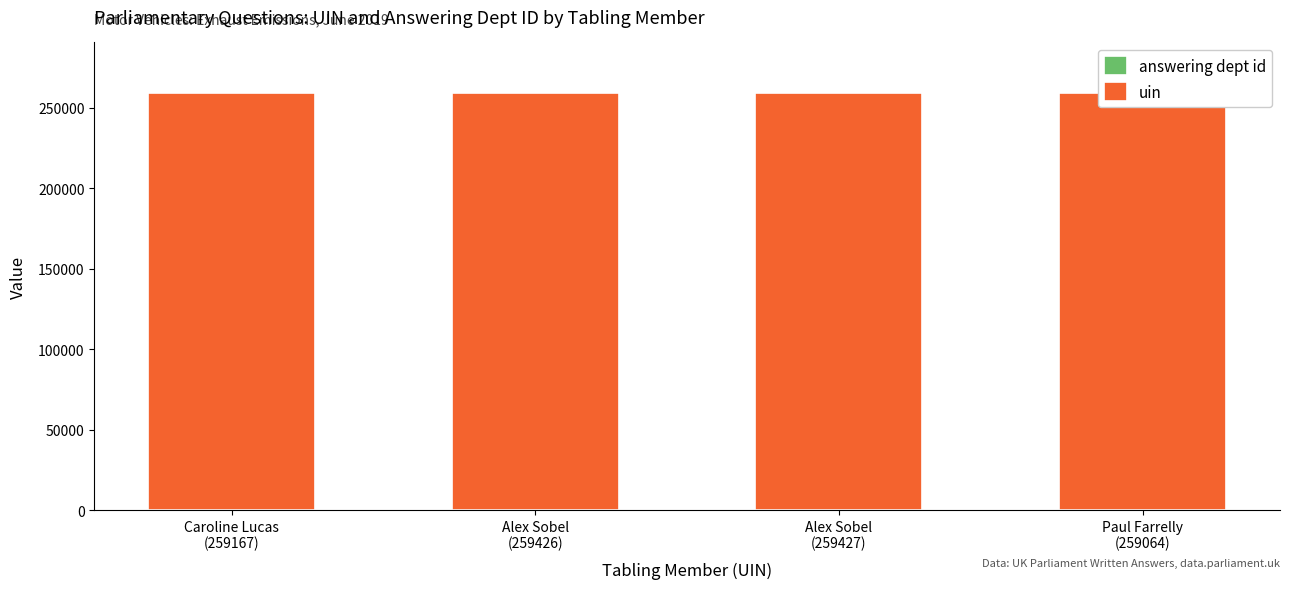

Rank the series by their maximum value, from lowest to highest.

answering dept id, uin